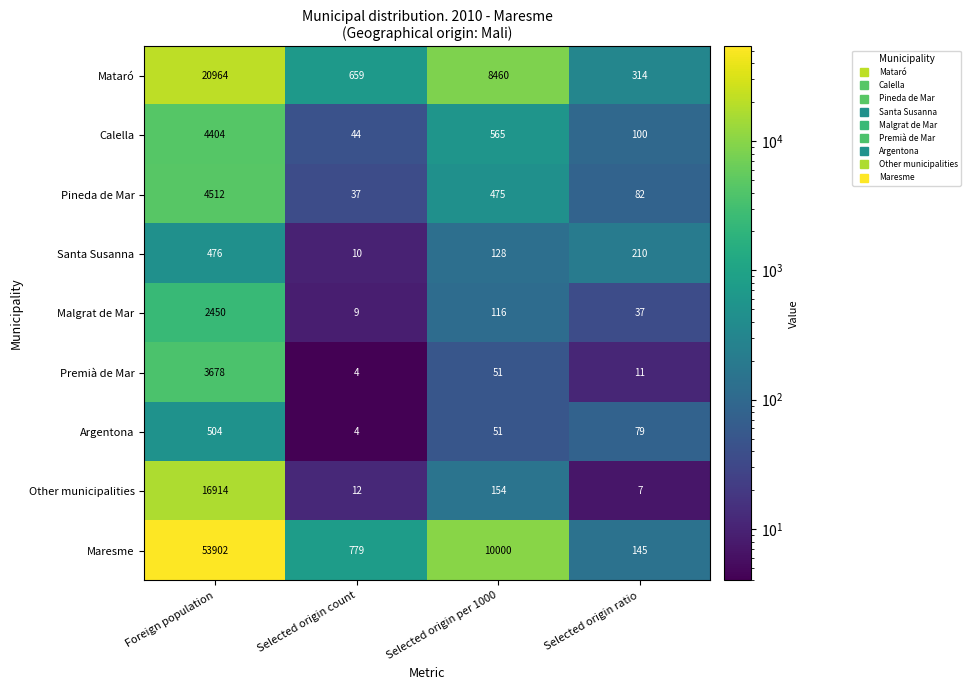

What is the total value across all series at Selected origin ratio?

985